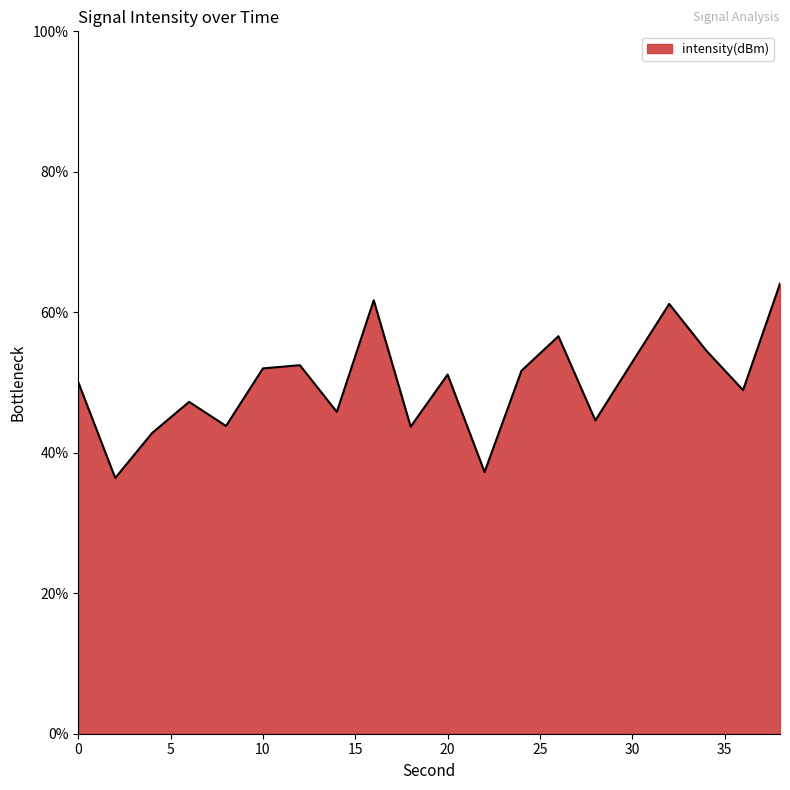

What is the minimum value shown in the chart?

36.4